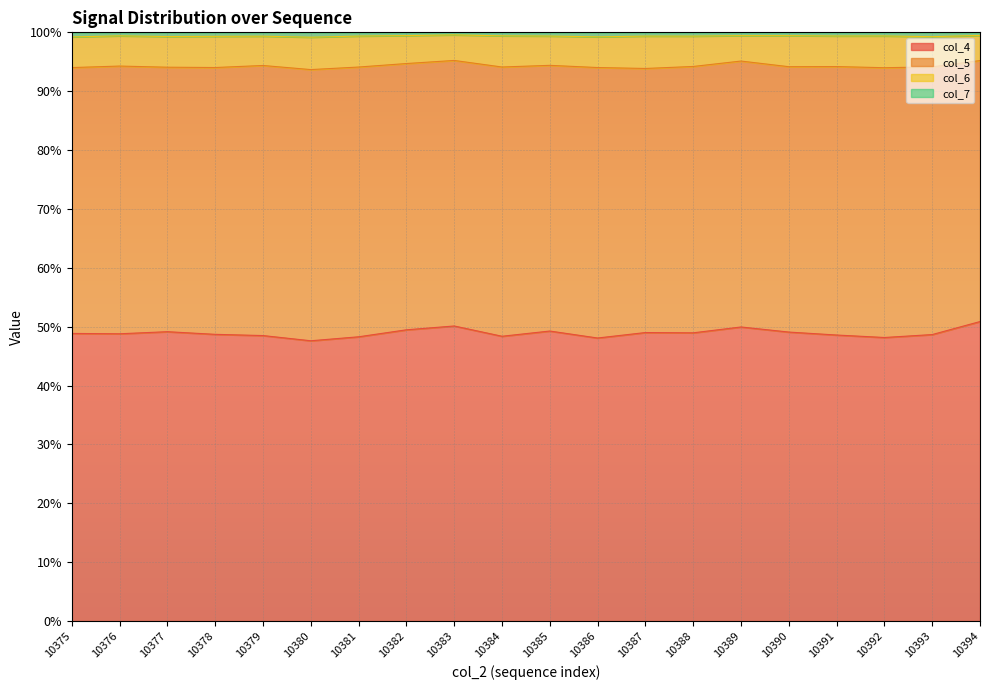

What is the minimum value for col_4?

47.6